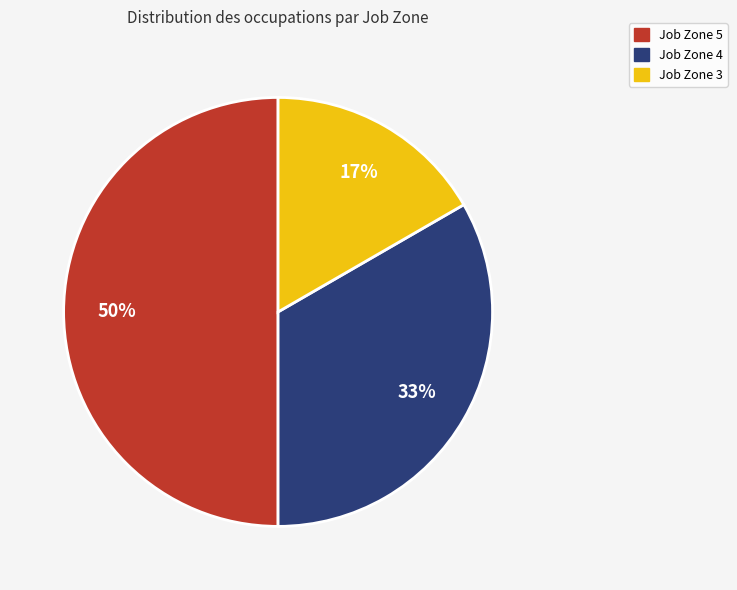

Which category has the biggest portion of the pie?

Job Zone 5